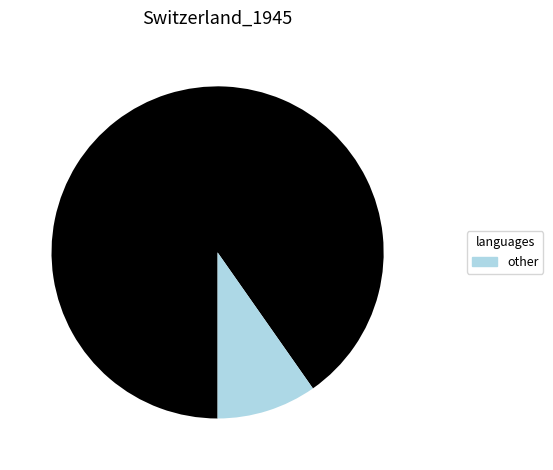

Is there any slice that represents more than half of the pie?

Yes